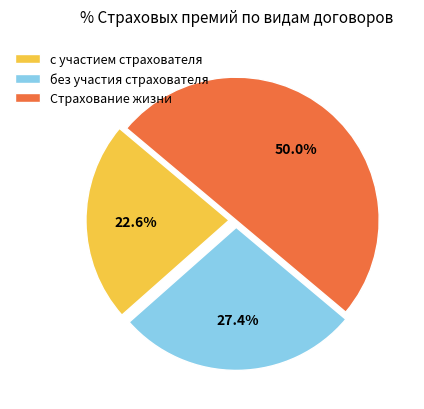

To the nearest percent, what percentage of the pie is без участия страхователя?

27%